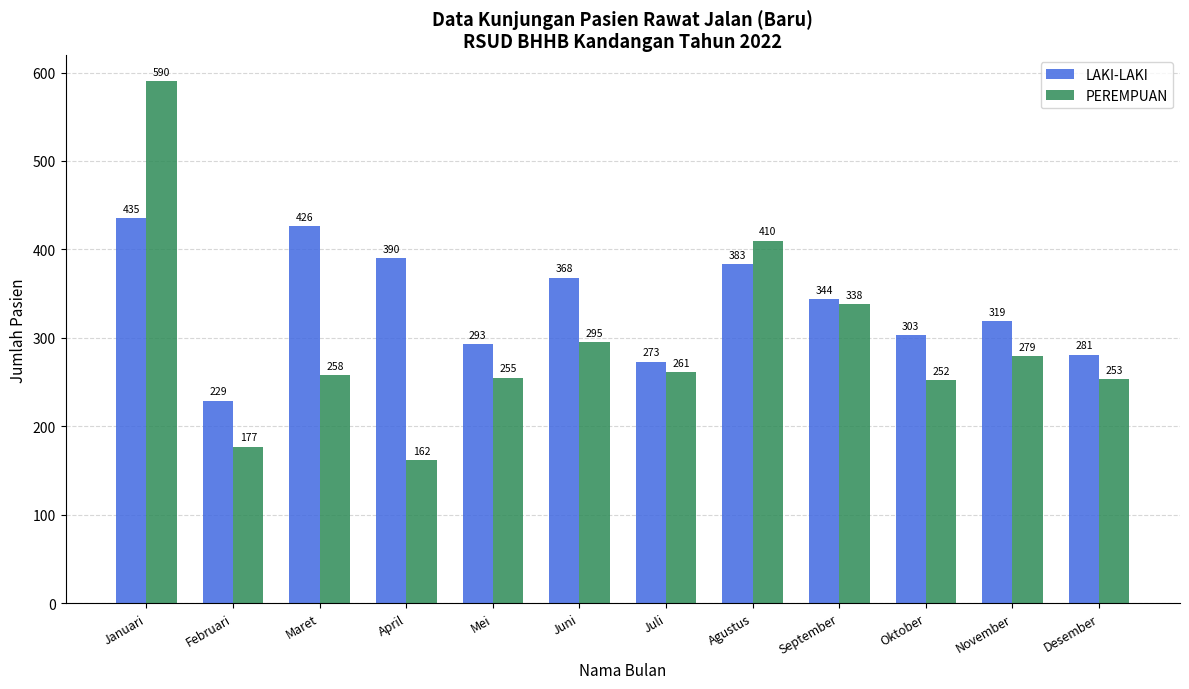

Reading left to right, transcribe all the data shown in this chart.

LAKI-LAKI: 435	229	426	390	293	368	273	383	344	303	319	281
PEREMPUAN: 590	177	258	162	255	295	261	410	338	252	279	253